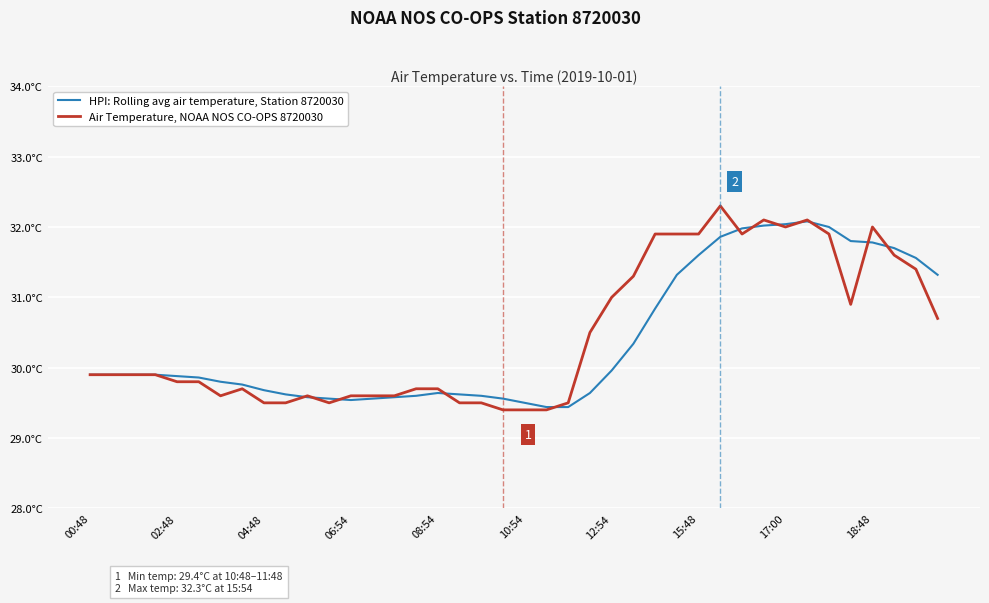

Rank the series by their average value, from highest to lowest.

Air Temperature, NOAA NOS CO-OPS 8720030, HPI: Rolling avg air temperature, Station 8720030